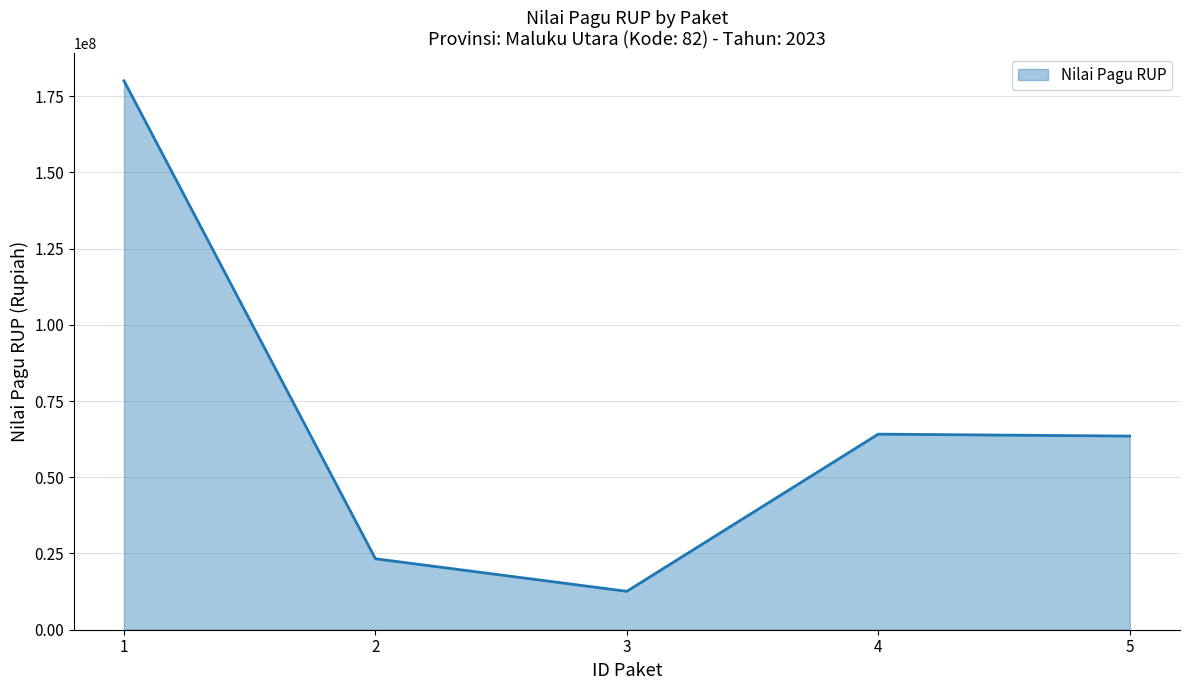

At which category does the chart reach its peak across all series?

1